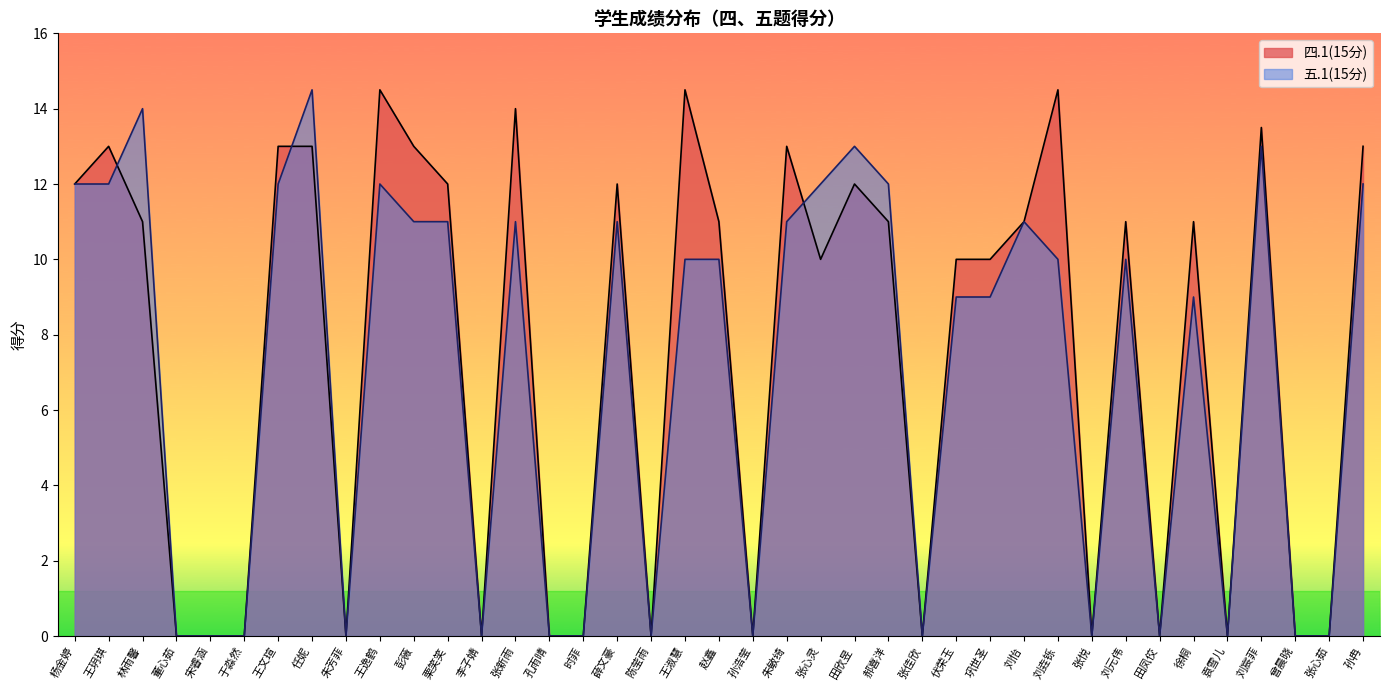

Rank the series by their average value, from highest to lowest.

四.1(15分), 五.1(15分)